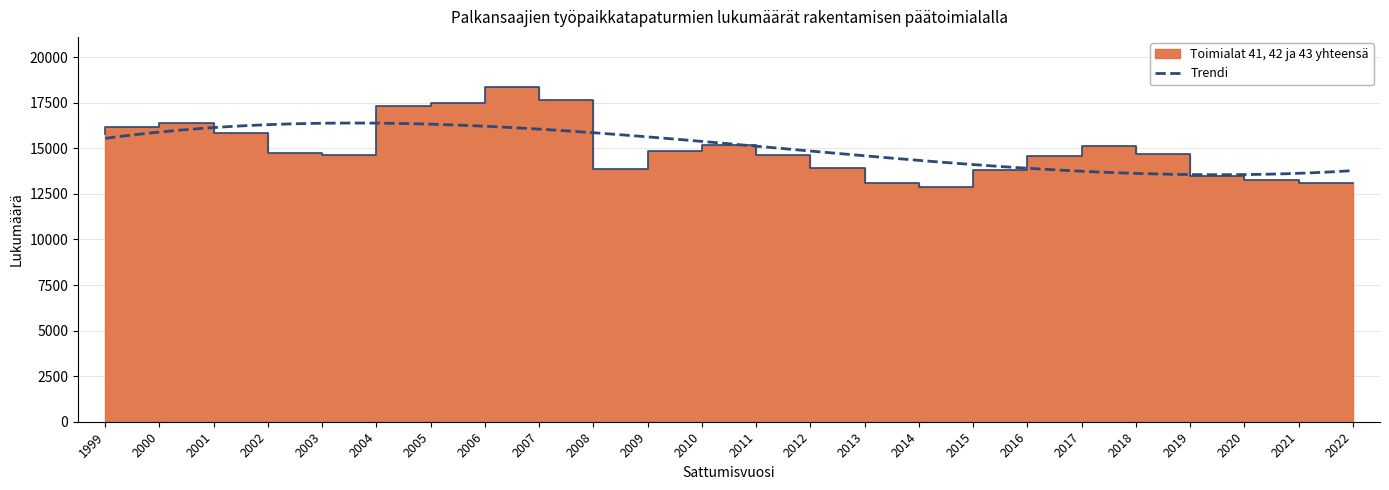

Reading left to right, list all the values displayed in this chart.

1999=15801	2000=16162	2001=16411	2002=15830	2003=14752	2004=14638	2005=17306	2006=17504	2007=18359	2008=17661	2009=13855	2010=14861	2011=15188	2012=14614	2013=13908	2014=13112	2015=12879	2016=13797	2017=14573	2018=15101	2019=14710	2020=13468	2021=13278	2022=13120